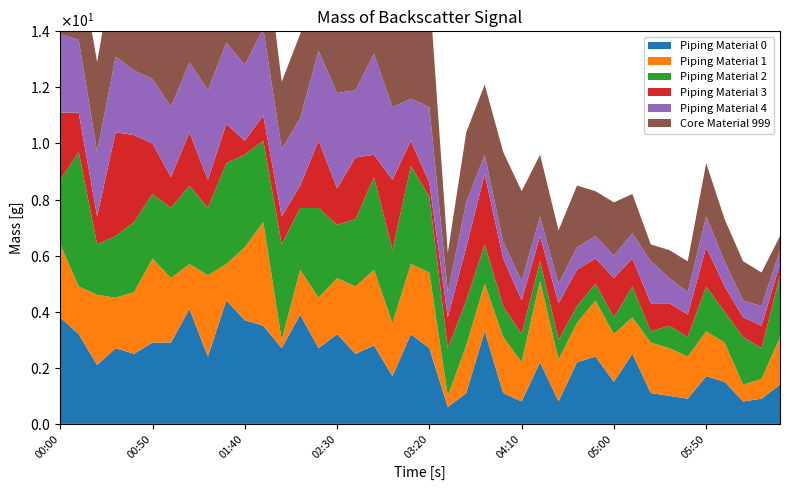

Reading left to right, transcribe all the data shown in this chart.

Piping Material 0: 3.8	3.2	2.1	2.7	2.5	2.9	2.9	4.1	2.4	4.4	3.7	3.5	2.7	3.9	2.7	3.2	2.5	2.8	1.7	3.2	2.7	0.6	1.1	3.3	1.1	0.8	2.2	0.8	2.2	2.4	1.5	2.5	1.1	1.0	0.9	1.7	1.5	0.8	0.9	1.4
Piping Material 1: 2.6	1.7	2.5	1.8	2.2	3.0	2.3	1.6	2.9	1.3	2.6	3.7	0.3	1.6	1.8	2.0	2.4	2.7	1.9	2.5	2.7	0.4	1.7	1.7	2.0	1.4	2.9	1.5	1.4	2.0	1.7	1.3	1.8	1.7	1.5	1.6	1.4	0.6	0.7	1.7
Piping Material 2: 2.3	4.8	1.8	2.2	2.5	2.3	2.5	2.8	2.4	3.6	3.3	2.9	3.4	2.2	3.2	1.9	2.4	3.3	2.6	3.5	2.7	1.7	1.6	1.4	1.1	1.0	0.7	0.7	0.6	0.6	0.6	1.1	0.4	0.8	0.7	1.6	1.1	1.7	1.1	2.2
Piping Material 3: 2.4	1.4	1.0	3.7	3.1	1.8	1.1	1.9	1.0	1.4	0.5	0.9	1.0	0.8	2.4	1.3	2.2	0.8	2.5	0.9	0.5	1.1	1.9	2.5	1.7	1.2	0.9	1.3	1.3	0.9	1.4	1.0	1.0	0.8	0.8	1.4	0.9	0.7	0.8	0.4
Piping Material 4: 2.8	2.6	2.3	2.7	2.3	2.3	2.5	2.5	3.2	2.9	2.7	3.1	2.4	2.4	3.2	3.4	2.4	3.6	2.6	1.5	2.7	0.9	1.6	0.7	0.6	0.7	0.7	0.7	0.8	0.8	0.8	0.9	1.5	0.9	0.8	1.1	0.9	0.6	0.7	0.5
Core Material 999: 999.0	3.0	3.2	3.6	3.3	2.9	2.9	4.1	2.4	3.1	4.4	3.5	2.4	3.0	3.1	3.3	3.9	2.8	2.8	2.7	4.2	1.4	2.5	2.5	3.2	3.2	2.2	1.9	2.2	1.6	1.9	1.4	0.6	1.0	1.1	1.9	1.5	1.4	1.2	0.5